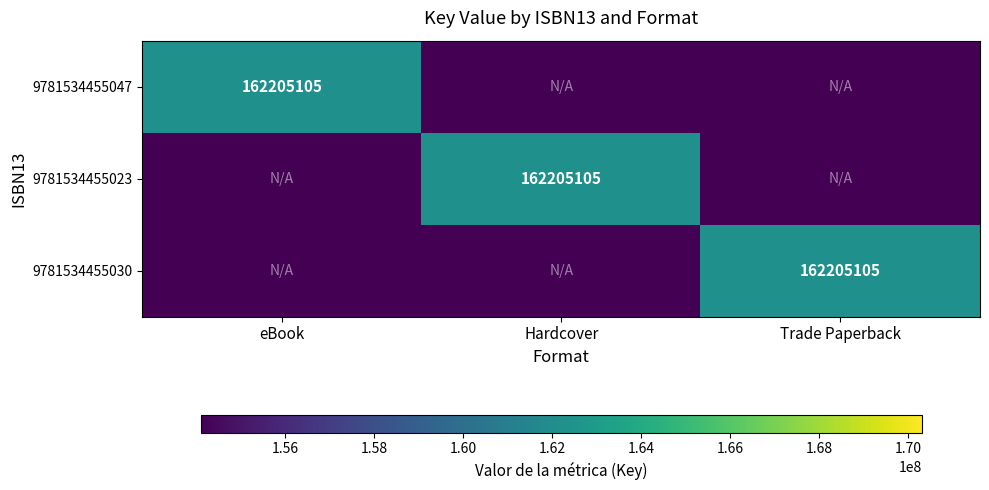

What value does the 9781534455047 series have at Trade Paperback?

154094849.8